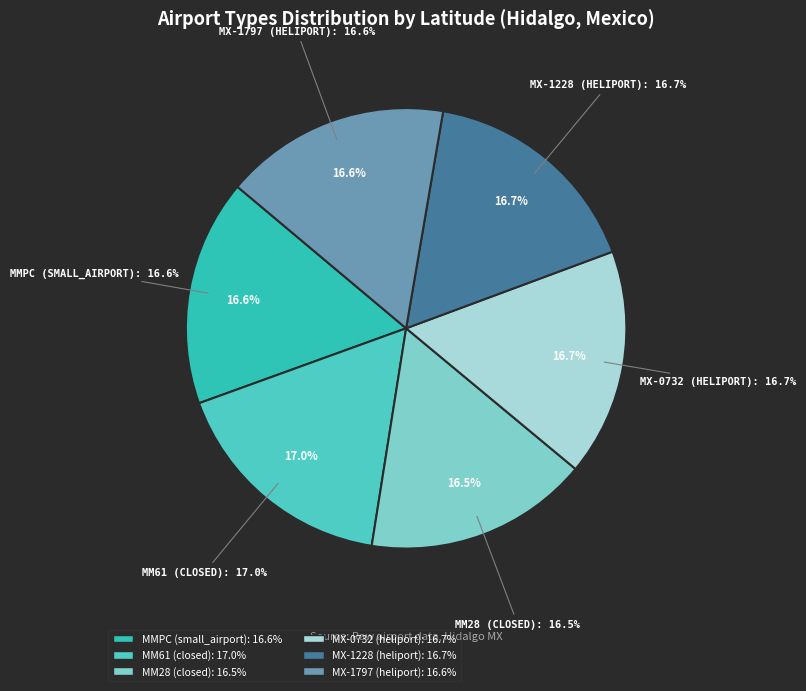

Does MMPC (small_airport) account for over 50% of the chart?

No